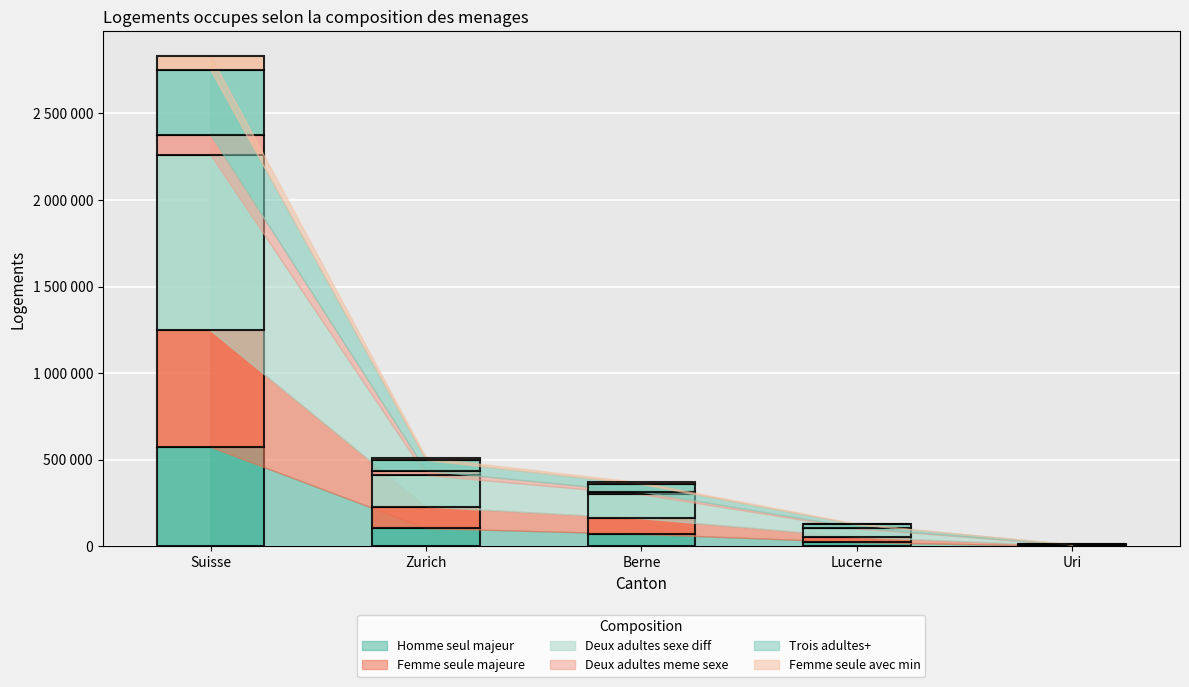

What is the sum of all Trois adultes+ values?

497222